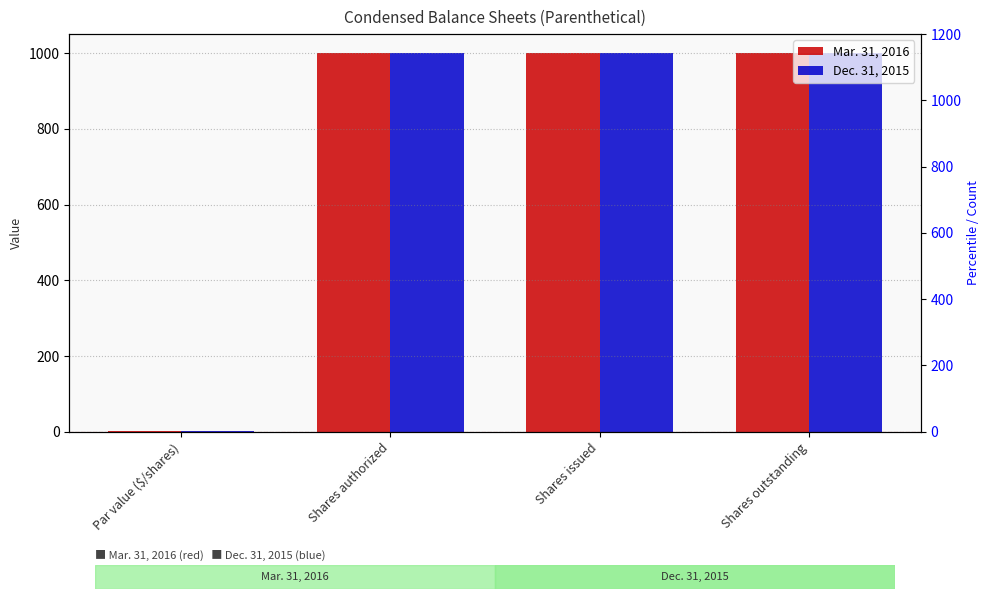

What is the total value across all series at Shares authorized?

2000